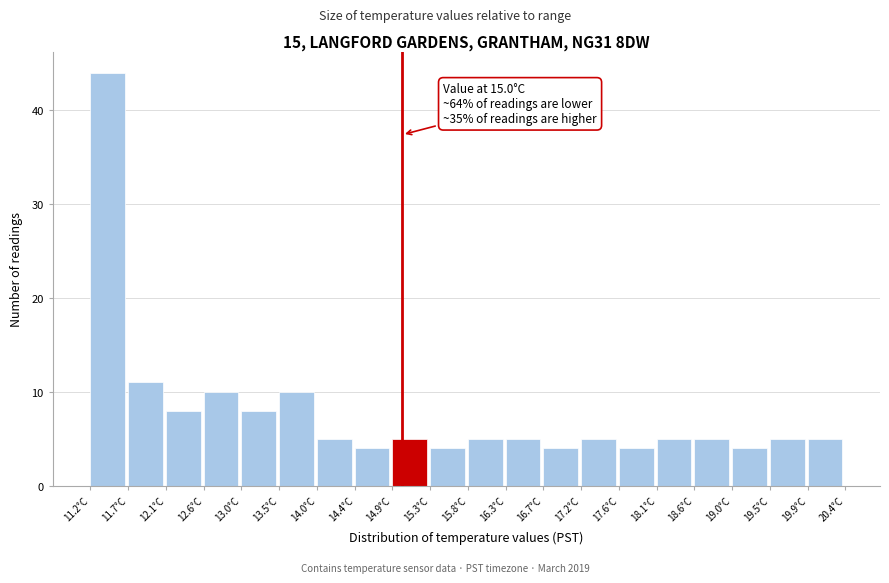

Which range on the x-axis has the tallest bar?

11.20 to 11.66